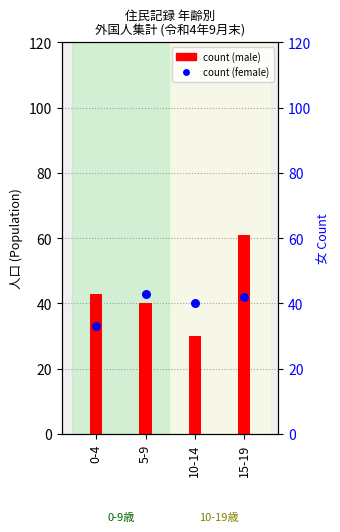

At how many categories does at least one series exceed 55?

1